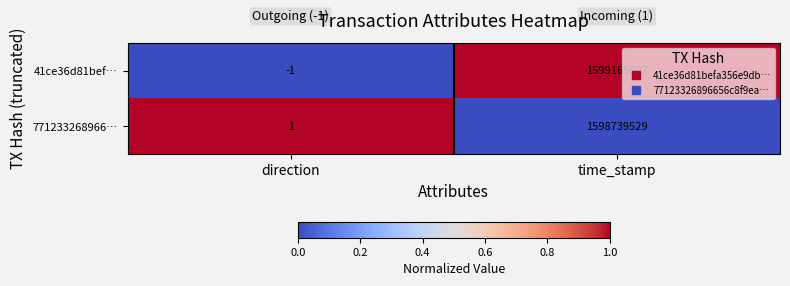

What is the spread (max minus min) of values at time_stamp?

426078